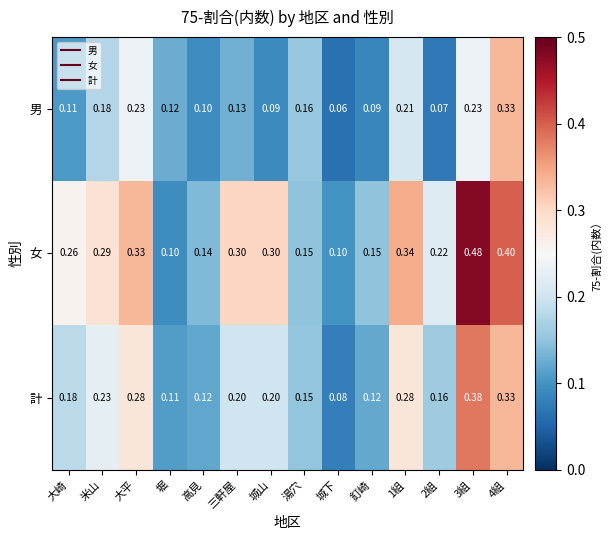

Which series has the largest range (max minus min)?

女